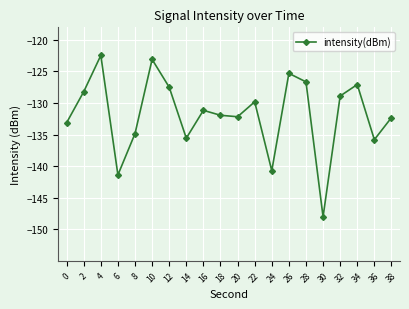

The chart shows a value of -140.7 at 24. True or false?

True